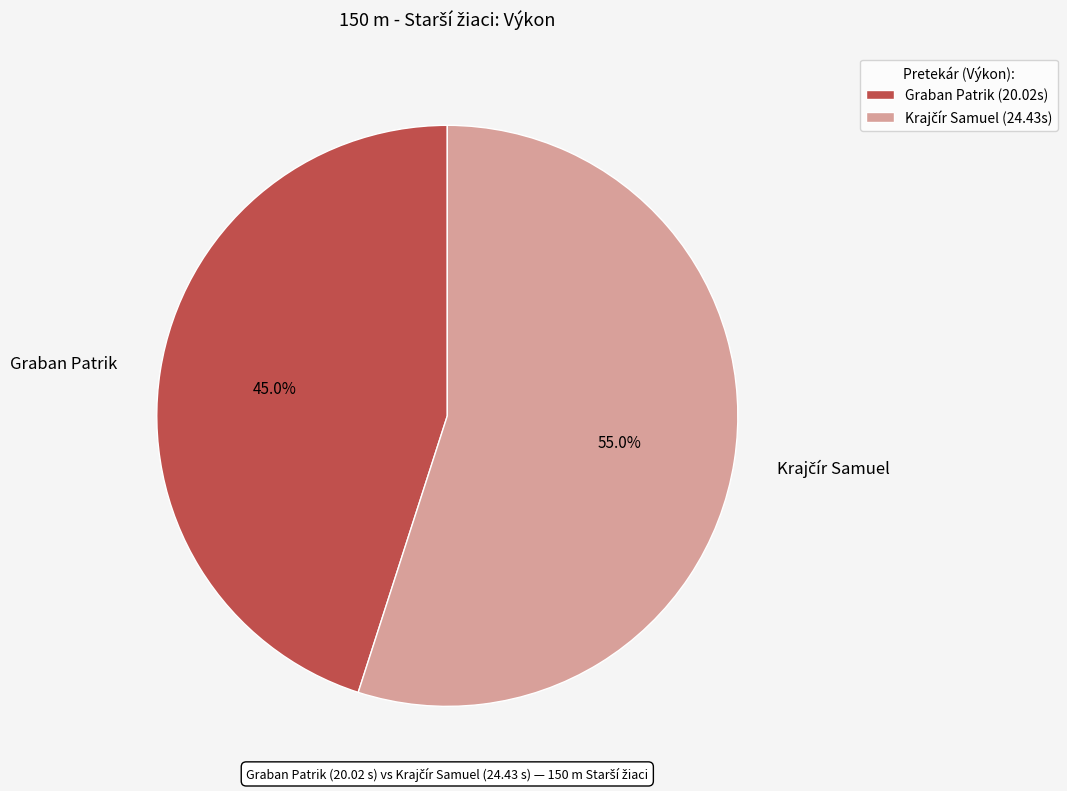

To the nearest percent, what portion does Graban Patrik represent?

45%